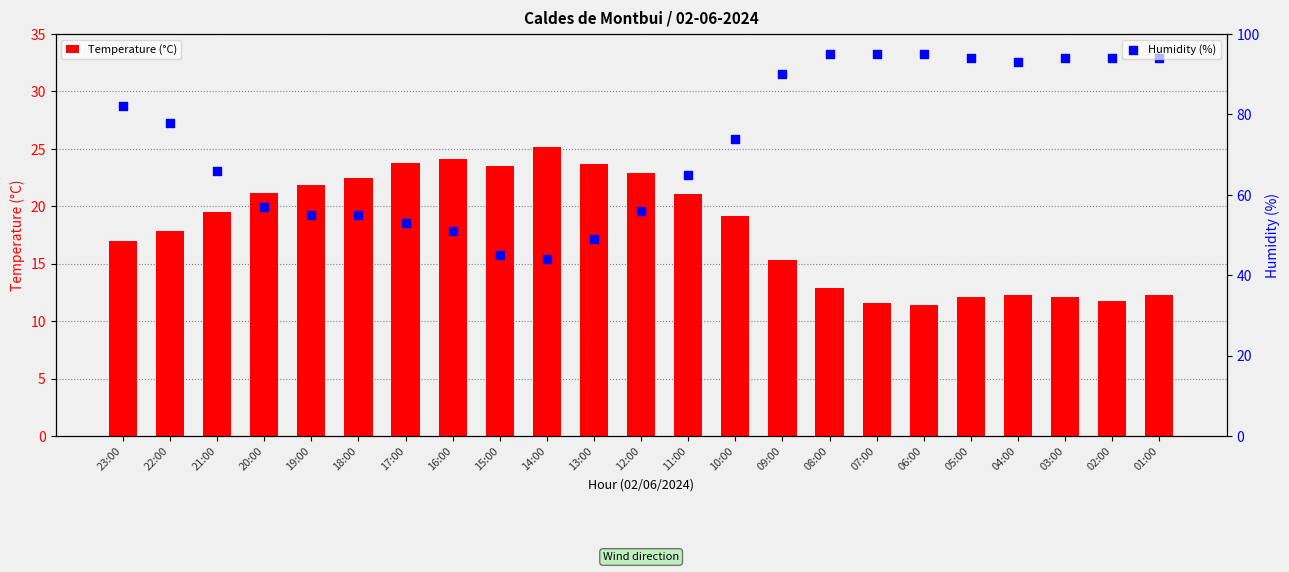

Which series reaches the minimum Y coordinate?

Temperature (°C)